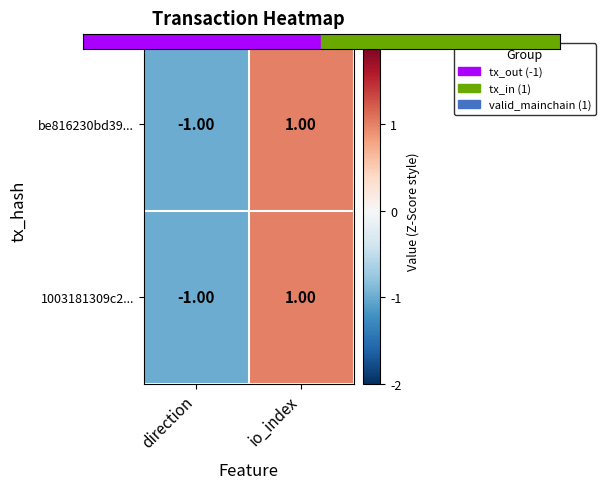

Where is be816230bd39... nearest to the value 0?

direction